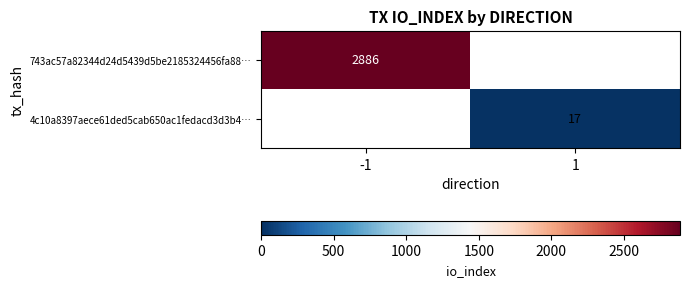

How many categories are shown in the chart?

2